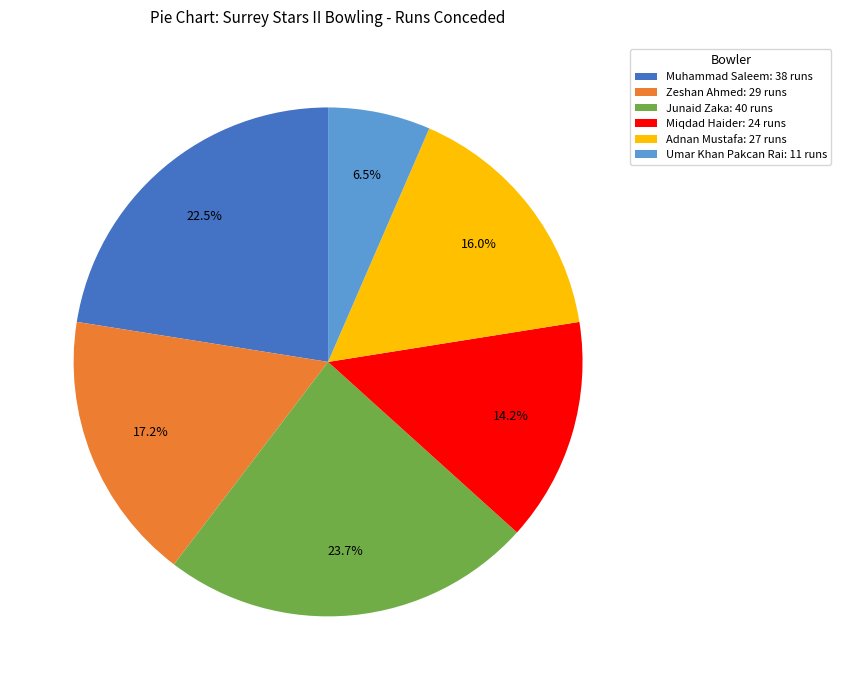

How many segments does this pie chart have?

6